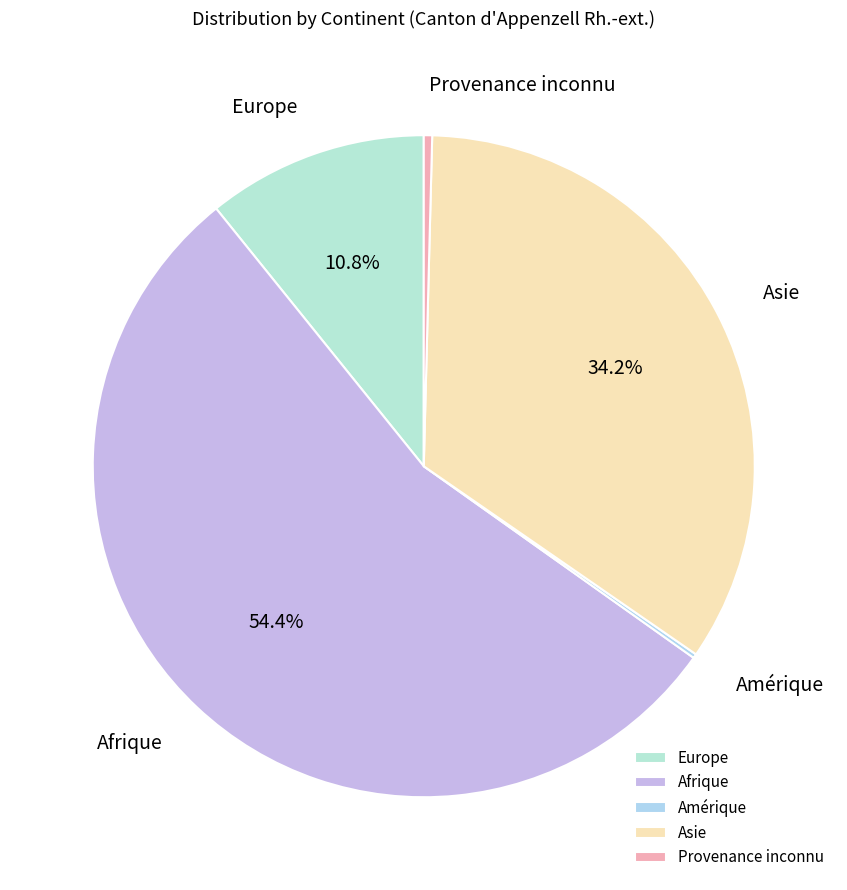

Is it true that Afrique is 54% of the pie?

True